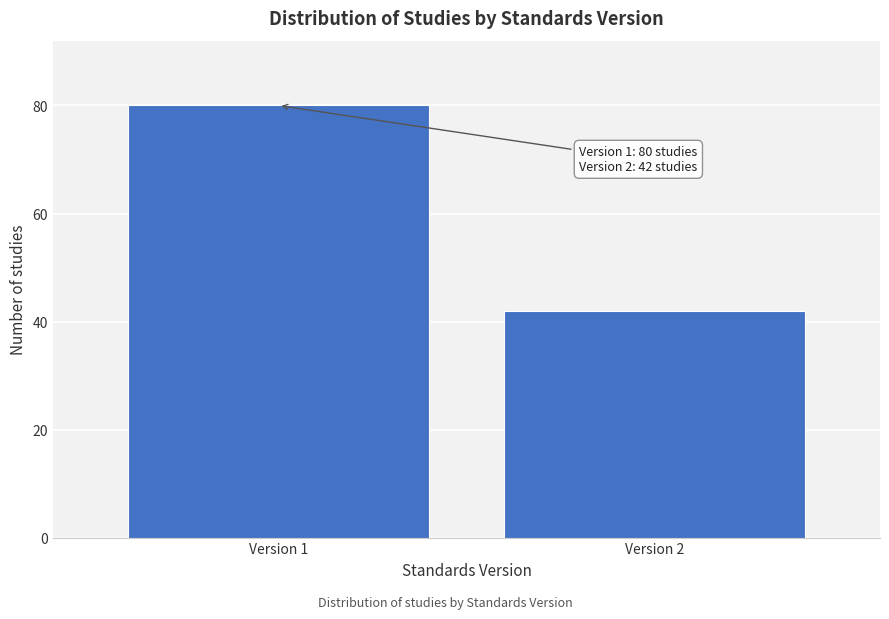

Reading left to right, what are all the values shown in this chart?

80	42